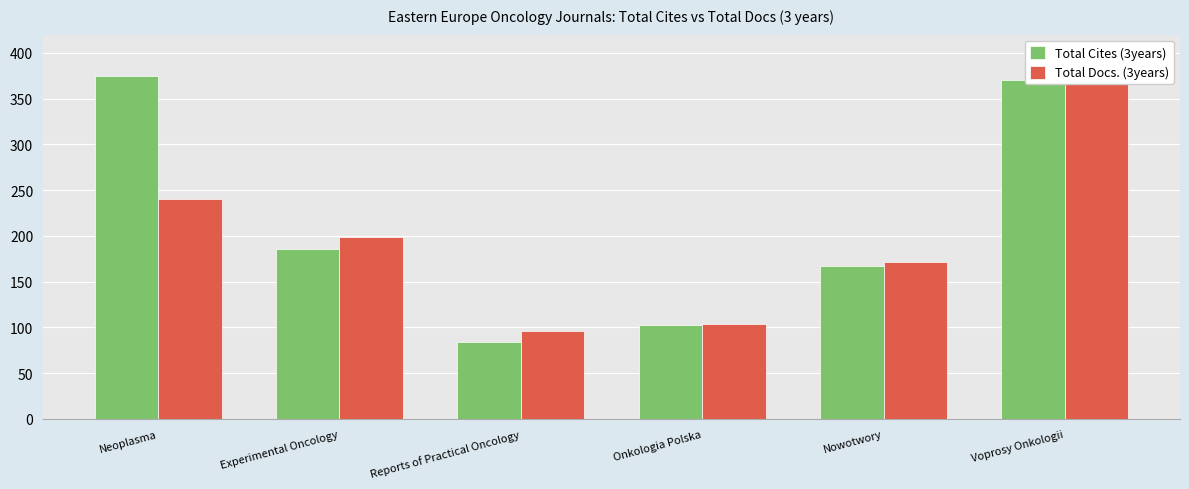

Which category has the highest value across all series?

Neoplasma